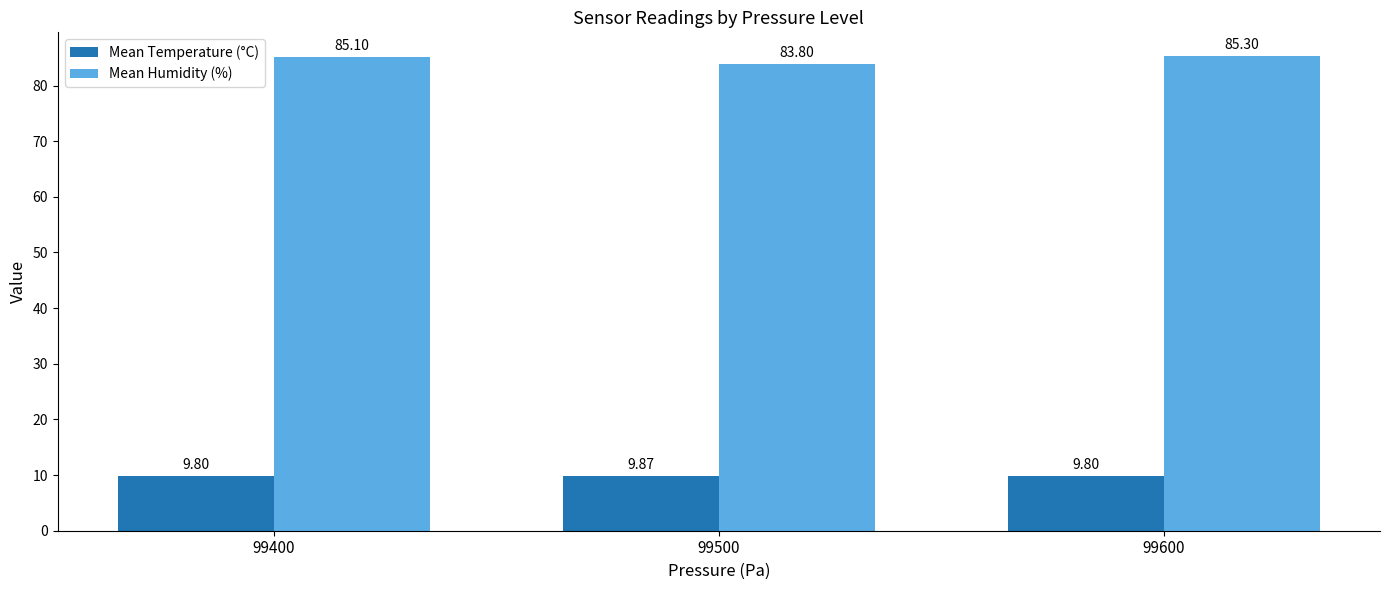

What are all the series names shown in the legend?

Mean Temperature (°C), Mean Humidity (%)